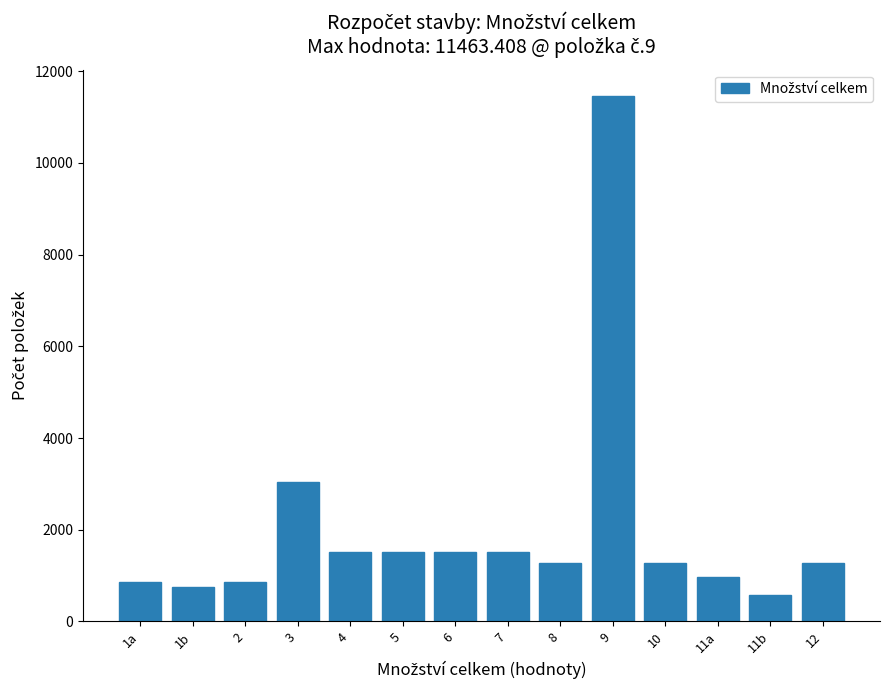

Reading left to right, list all the values displayed in this chart.

856.0	760.0	856.0	3040.0	1520.0	1520.0	1520.0	1520.0	1273.7	11463.4	1273.7	960.8	574.6	1273.7